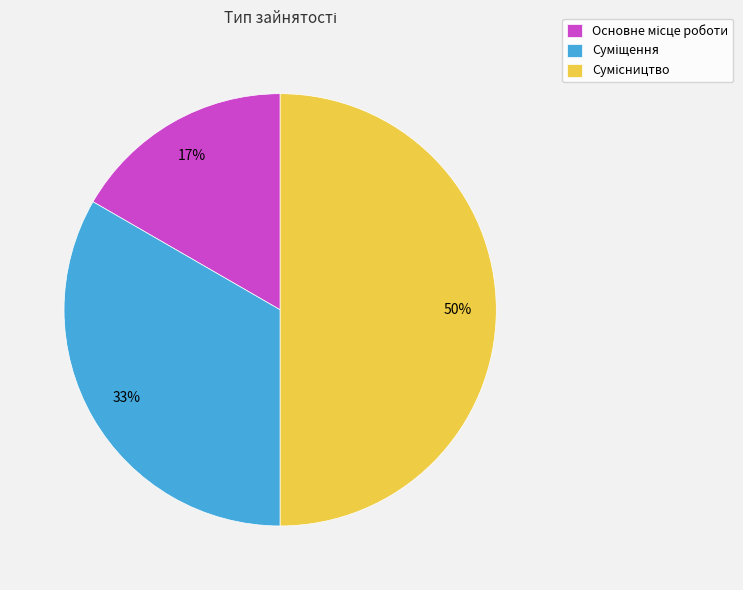

Count the number of slices in the pie.

3